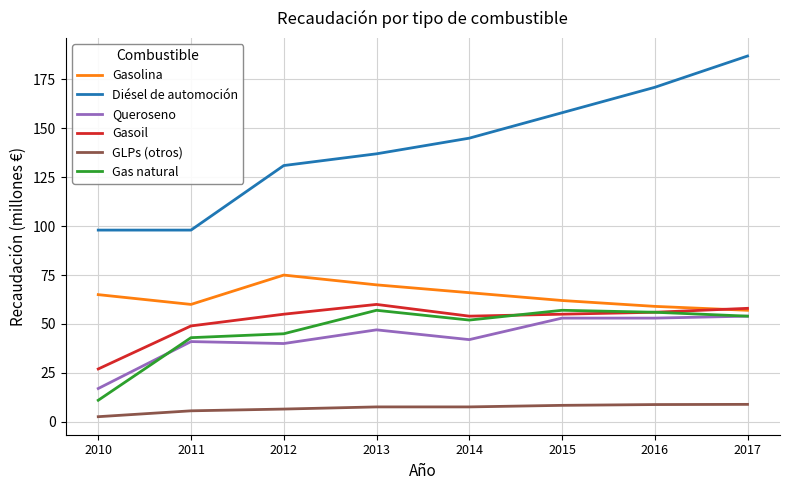

What is the sum of the Queroseno values at 2013 and 2015?

100.0